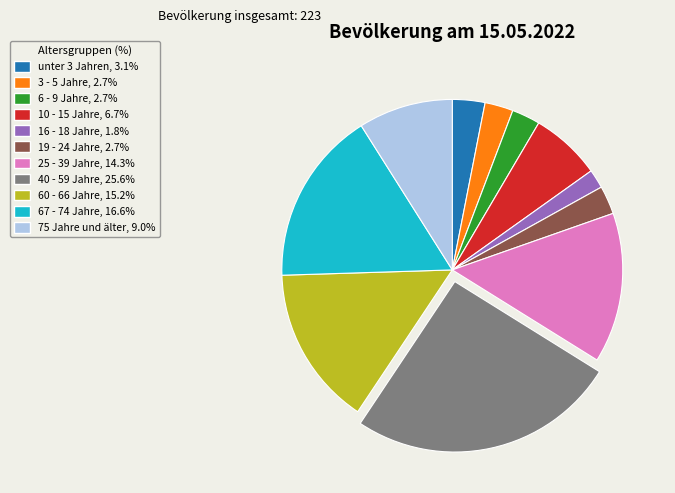

Is it true that 3 - 5 Jahre is 3% of the pie?

True